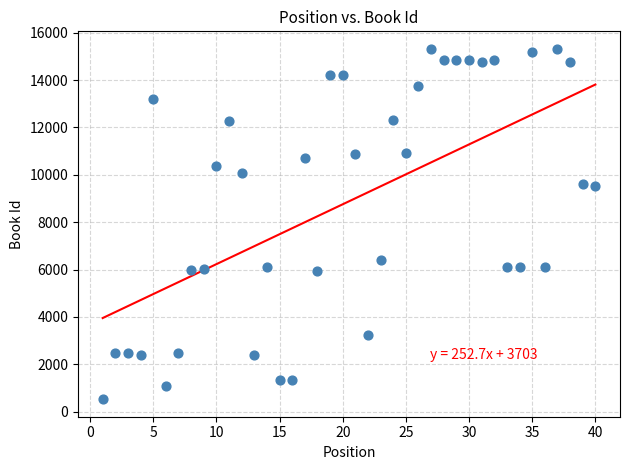

What is the range of Y values (max minus min)?

14788